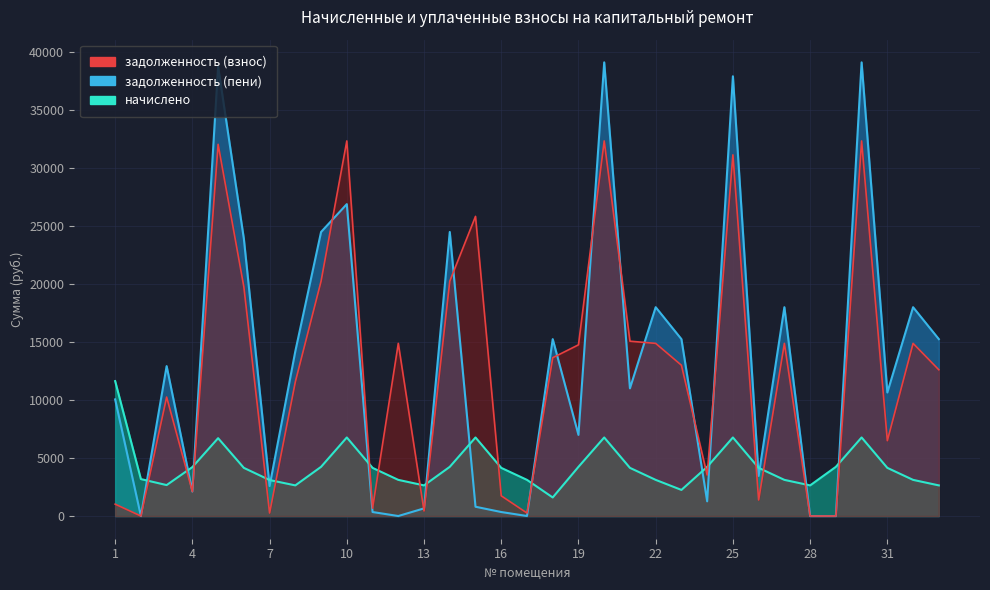

What is the total value across all series at 23?

30487.7